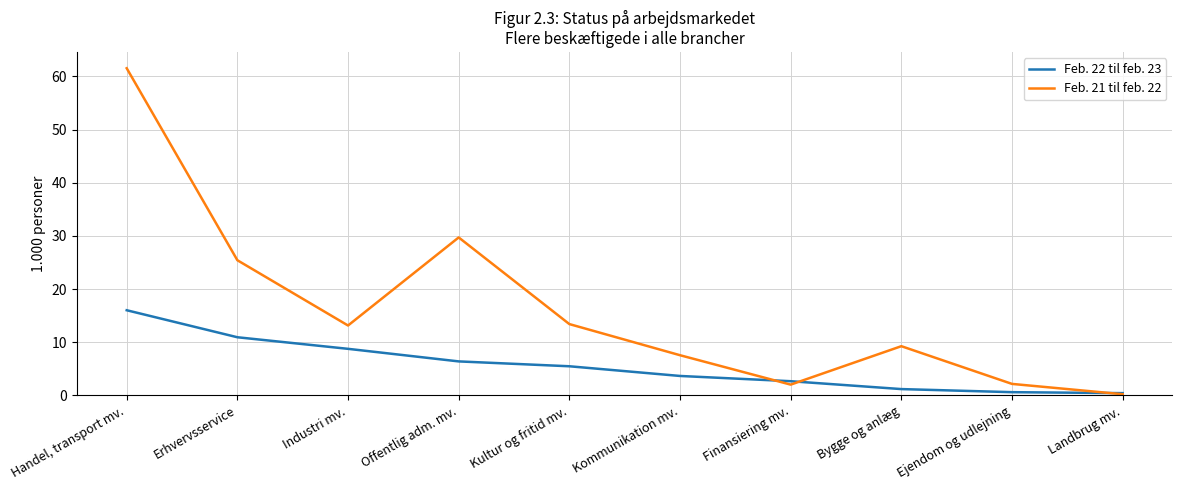

What position from the right is Ejendom og udlejning?

2